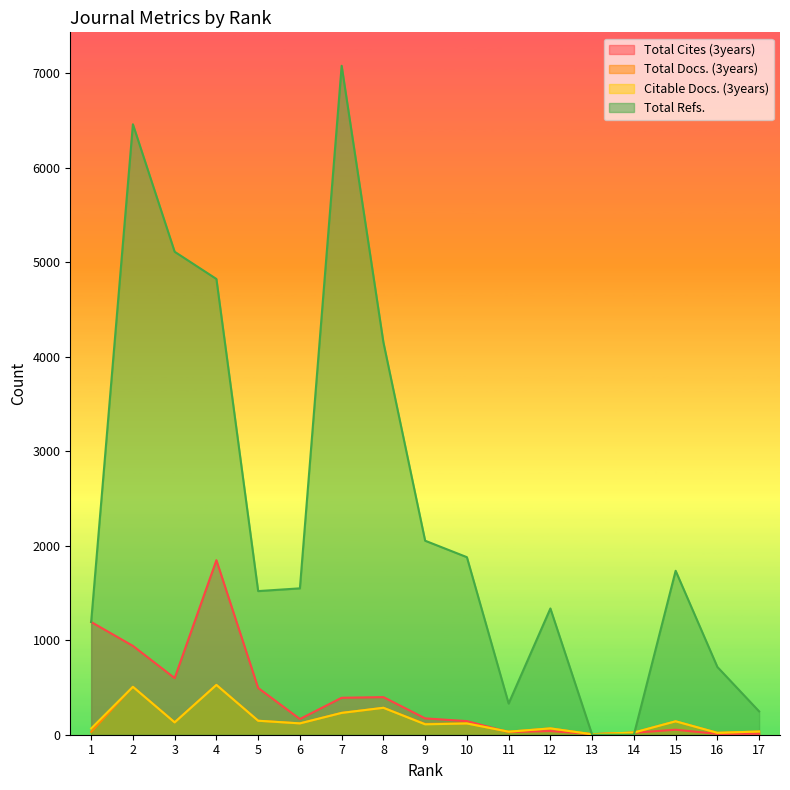

Reading left to right, extract all data points from this chart.

Total Cites (3years): 1=1193	2=940	3=599	4=1847	5=495	6=166	7=391	8=398	9=173	10=144	11=28	12=39	13=6	14=21	15=53	16=9	17=10
Total Docs. (3years): 1=30	2=507	3=131	4=527	5=148	6=120	7=231	8=285	9=114	10=120	11=32	12=67	13=5	14=23	15=142	16=20	17=34
Citable Docs. (3years): 1=66	2=507	3=131	4=527	5=148	6=120	7=231	8=285	9=110	10=119	11=32	12=67	13=5	14=23	15=142	16=20	17=34
Total Refs.: 1=1193	2=6460	3=5111	4=4823	5=1520	6=1549	7=7079	8=4153	9=2053	10=1879	11=330	12=1336	13=0	14=0	15=1735	16=717	17=247